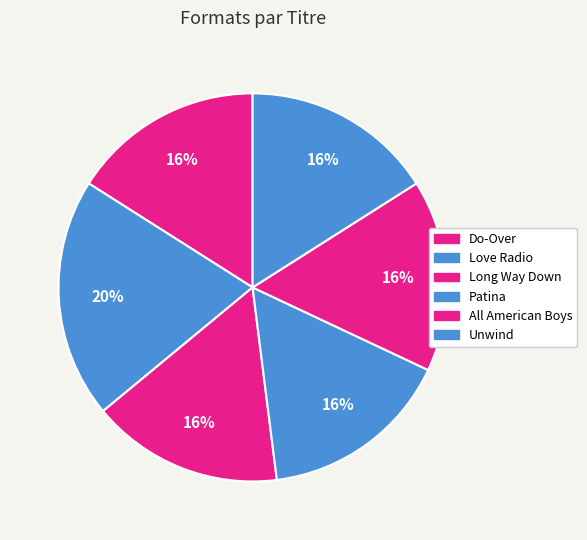

Which slice is the smallest?

Do-Over